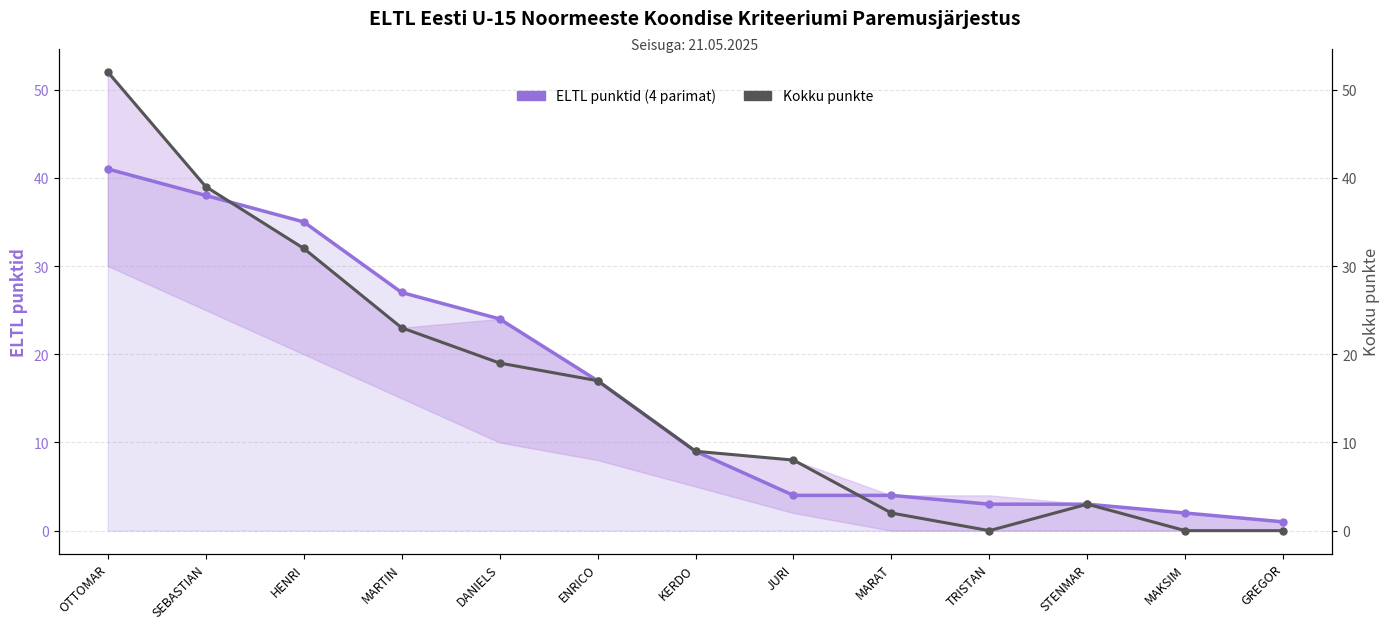

Rank the series by their average value, from lowest to highest.

Kokku punkte, ELTL punktid (4 parimat)